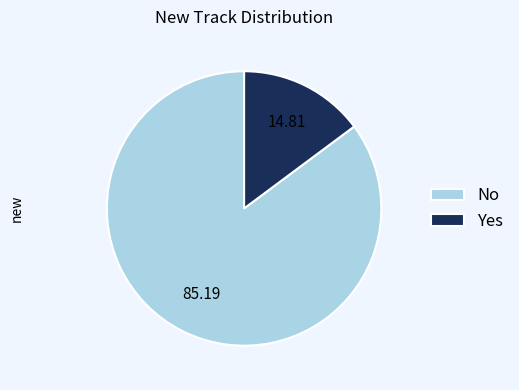

How many segments does this pie chart have?

2